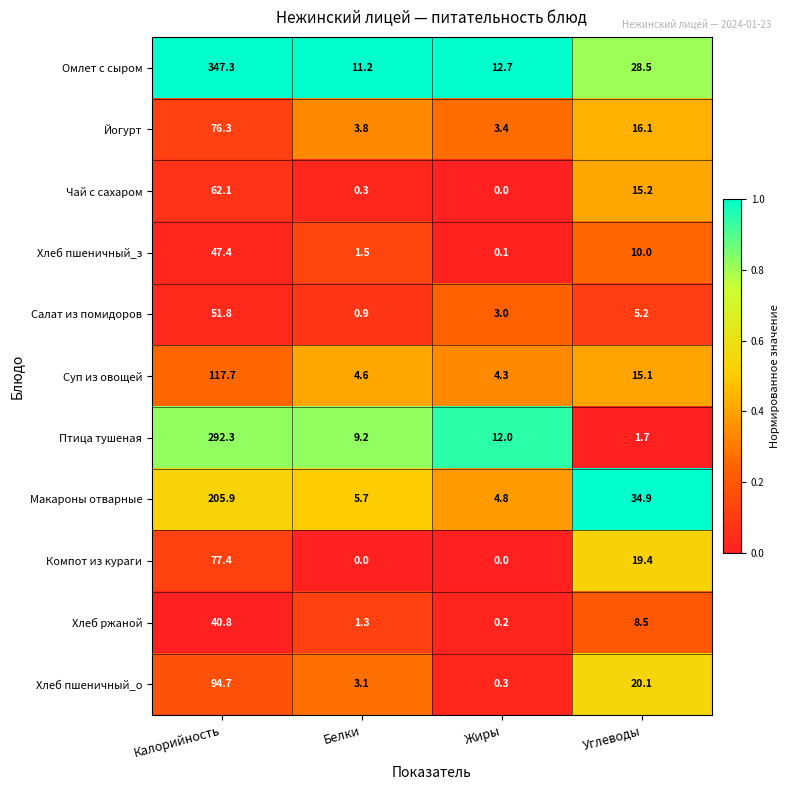

The Чай с сахаром series shows 105.6 at Калорийность. True or false?

False